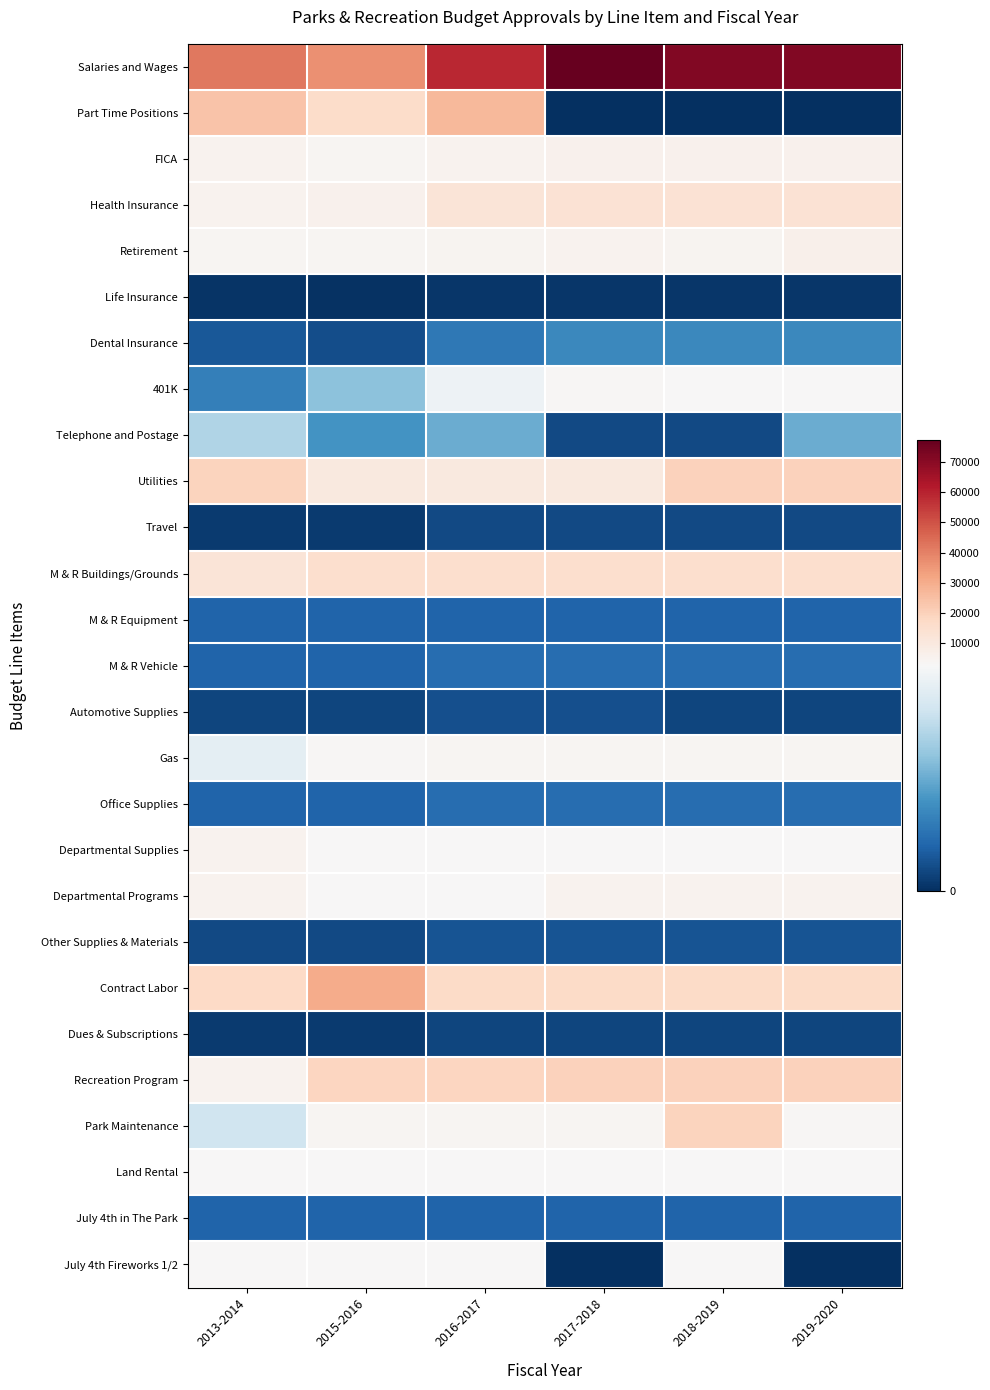

Reading right to left, extract all data points from this chart.

Salaries and Wages: 2019-2020=71817	2018-2019=71817	2017-2018=77314	2016-2017=59099	2015-2016=36857	2013-2014=42048
Part Time Positions: 2019-2020=0	2018-2019=0	2017-2018=0	2016-2017=26527	2015-2016=16475	2013-2014=23549
FICA: 2019-2020=5494	2018-2019=5969	2017-2018=5876	2016-2017=5080	2015-2016=4079	2013-2014=5012
Health Insurance: 2019-2020=13133	2018-2019=13133	2017-2018=13133	2016-2017=12015	2015-2016=5505	2013-2014=5000
Retirement: 2019-2020=6428	2018-2019=4763	2017-2018=5025	2016-2017=4465	2015-2016=3733	2013-2014=4036
Life Insurance: 2019-2020=78	2018-2019=78	2017-2018=78	2016-2017=62	2015-2016=31	2013-2014=45
Dental Insurance: 2019-2020=898	2018-2019=898	2017-2018=898	2016-2017=719	2015-2016=291	2013-2014=385
401K: 2019-2020=2873	2018-2019=2931	2017-2018=3093	2016-2017=2364	2015-2016=1474	2013-2014=800
Telephone and Postage: 2019-2020=1250	2018-2019=250	2017-2018=250	2016-2017=1250	2015-2016=1000	2013-2014=1750
Utilities: 2019-2020=20000	2018-2019=20000	2017-2018=10000	2016-2017=10000	2015-2016=10000	2013-2014=19000
Travel: 2019-2020=250	2018-2019=250	2017-2018=250	2016-2017=250	2015-2016=100	2013-2014=100
M & R Buildings/Grounds: 2019-2020=15000	2018-2019=15000	2017-2018=15000	2016-2017=15000	2015-2016=15000	2013-2014=12000
M & R Equipment: 2019-2020=500	2018-2019=500	2017-2018=500	2016-2017=500	2015-2016=500	2013-2014=500
M & R Vehicle: 2019-2020=600	2018-2019=600	2017-2018=600	2016-2017=600	2015-2016=500	2013-2014=500
Automotive Supplies: 2019-2020=200	2018-2019=200	2017-2018=300	2016-2017=300	2015-2016=200	2013-2014=200
Gas: 2019-2020=4000	2018-2019=4000	2017-2018=4000	2016-2017=4000	2015-2016=3500	2013-2014=2250
Office Supplies: 2019-2020=600	2018-2019=600	2017-2018=600	2016-2017=600	2015-2016=500	2013-2014=500
Departmental Supplies: 2019-2020=2750	2018-2019=2750	2017-2018=2750	2016-2017=2750	2015-2016=2500	2013-2014=5000
Departmental Programs: 2019-2020=5000	2018-2019=5000	2017-2018=5000	2016-2017=3000	2015-2016=2500	2013-2014=5000
Other Supplies & Materials: 2019-2020=350	2018-2019=350	2017-2018=350	2016-2017=350	2015-2016=250	2013-2014=250
Contract Labor: 2019-2020=17000	2018-2019=17000	2017-2018=17000	2016-2017=17000	2015-2016=30000	2013-2014=17400
Dues & Subscriptions: 2019-2020=200	2018-2019=200	2017-2018=200	2016-2017=200	2015-2016=100	2013-2014=100
Recreation Program: 2019-2020=20000	2018-2019=20000	2017-2018=20000	2016-2017=18750	2015-2016=18750	2013-2014=5000
Park Maintenance: 2019-2020=3200	2018-2019=18900	2017-2018=4000	2016-2017=4000	2015-2016=4000	2013-2014=2000
Land Rental: 2019-2020=2600	2018-2019=2600	2017-2018=2600	2016-2017=2600	2015-2016=2600	2013-2014=2600
July 4th in The Park: 2019-2020=500	2018-2019=500	2017-2018=500	2016-2017=500	2015-2016=500	2013-2014=500
July 4th Fireworks 1/2: 2019-2020=0	2018-2019=2500	2017-2018=0	2016-2017=2500	2015-2016=2500	2013-2014=2500